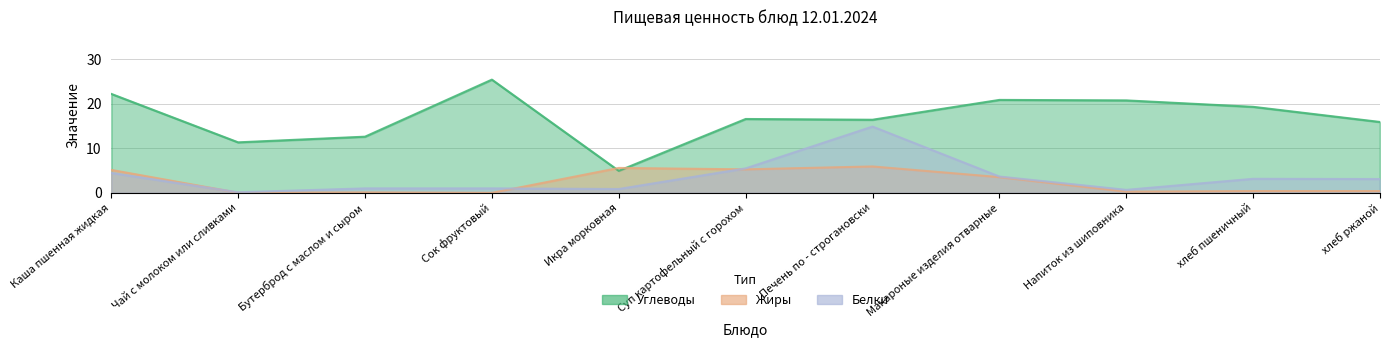

How many lines are shown in the chart?

3